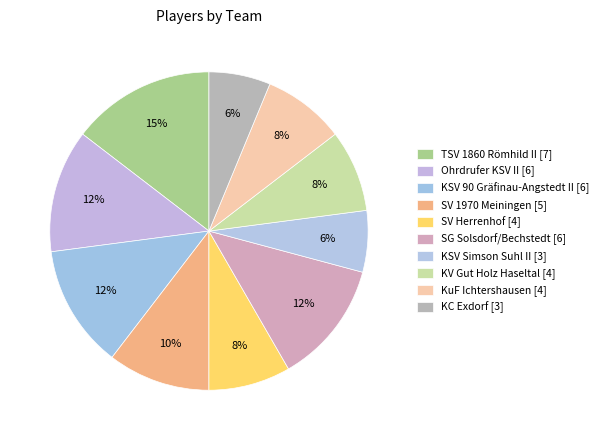

Which slice is the smallest?

KSV Simson Suhl II